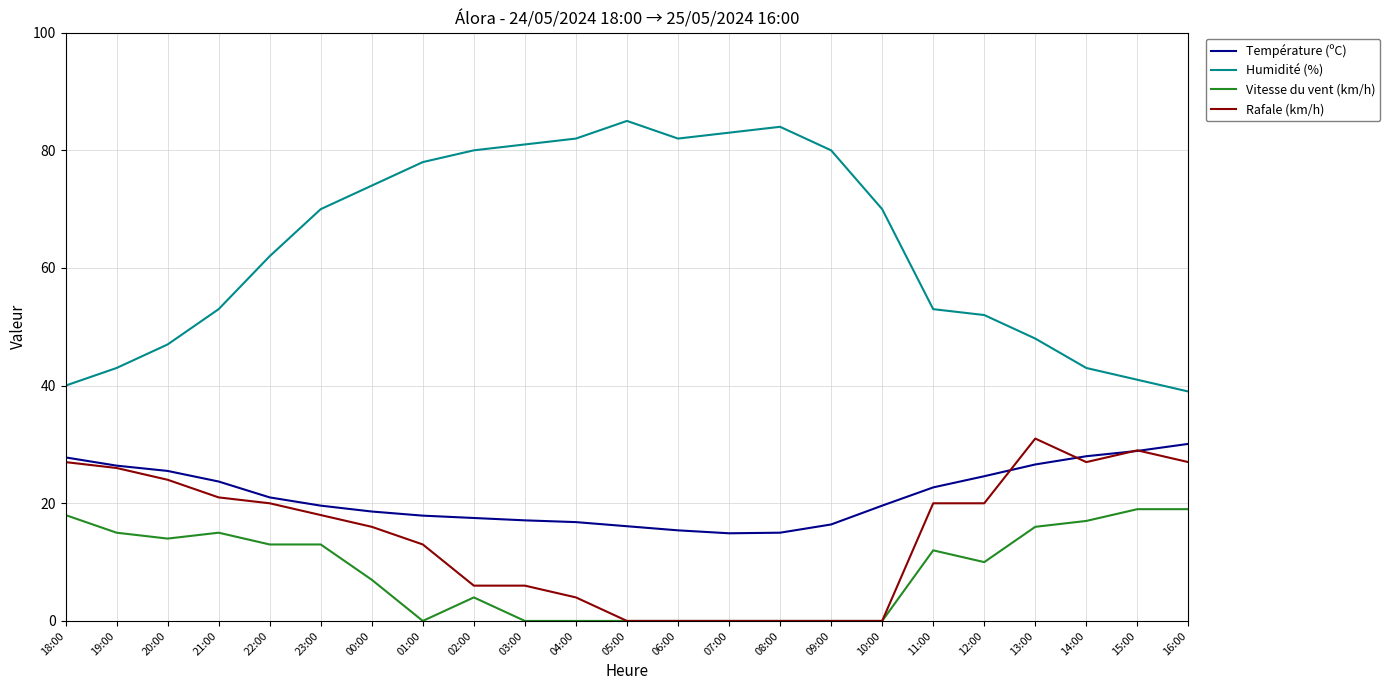

True or false: Température (ºC) has a value of 28.9 at 15:00.

True